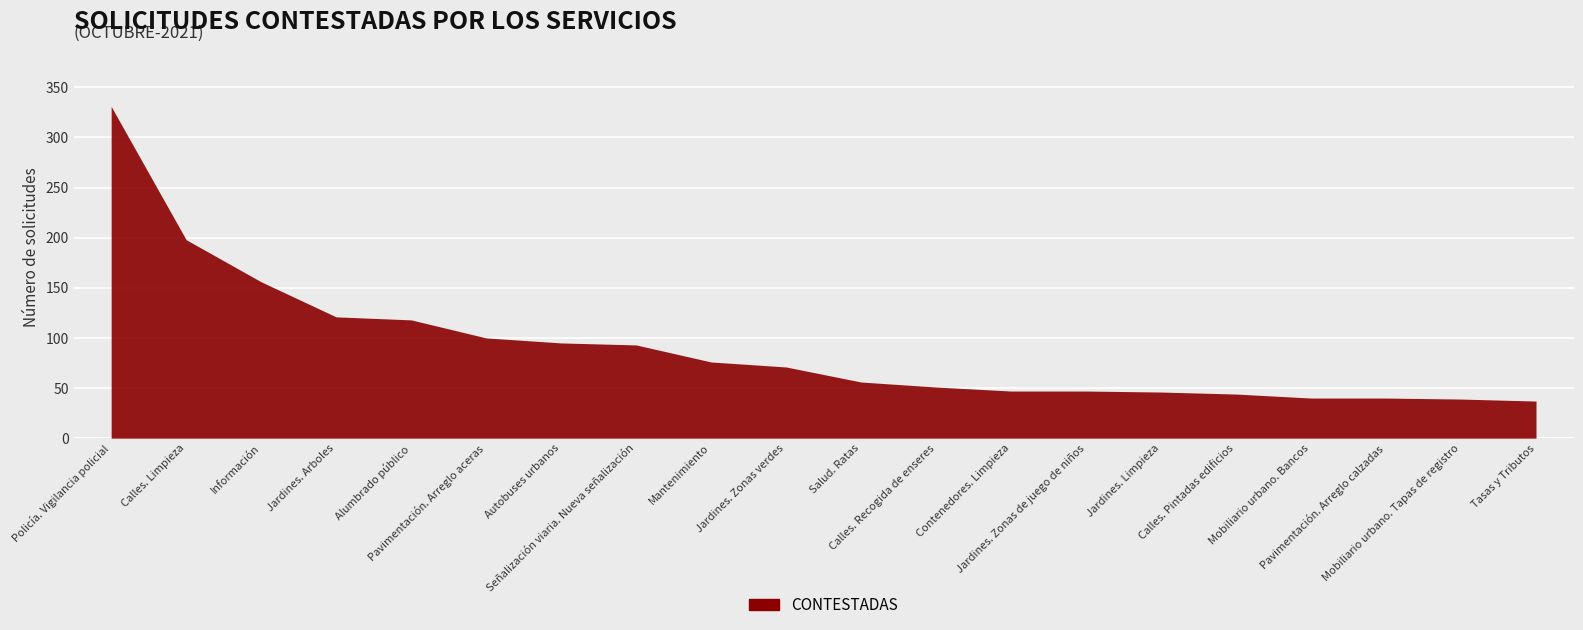

The value at Mantenimiento is 76. True or false?

True